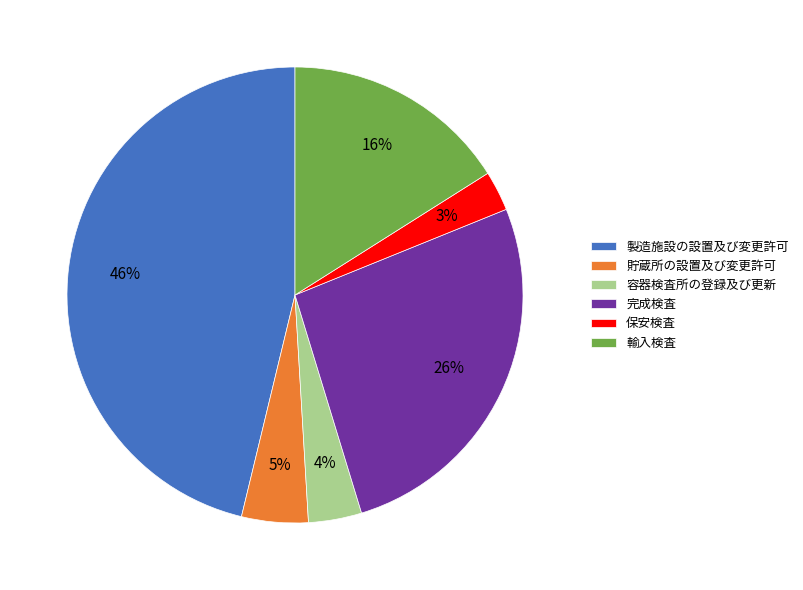

How many segments does this pie chart have?

6